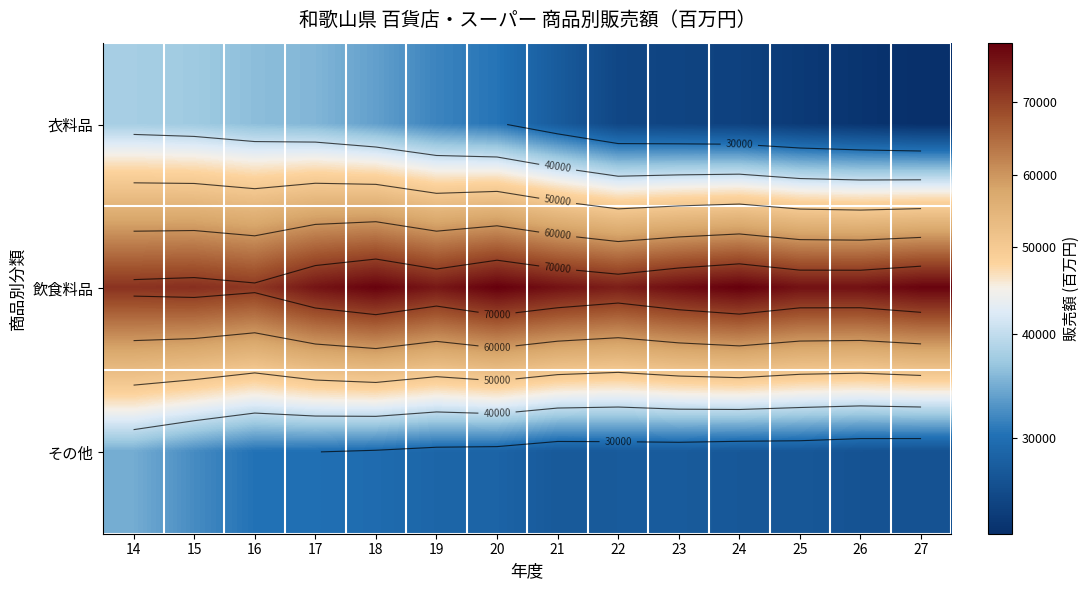

Rank the series by their maximum value, from lowest to highest.

その他, 衣料品, 飲食料品